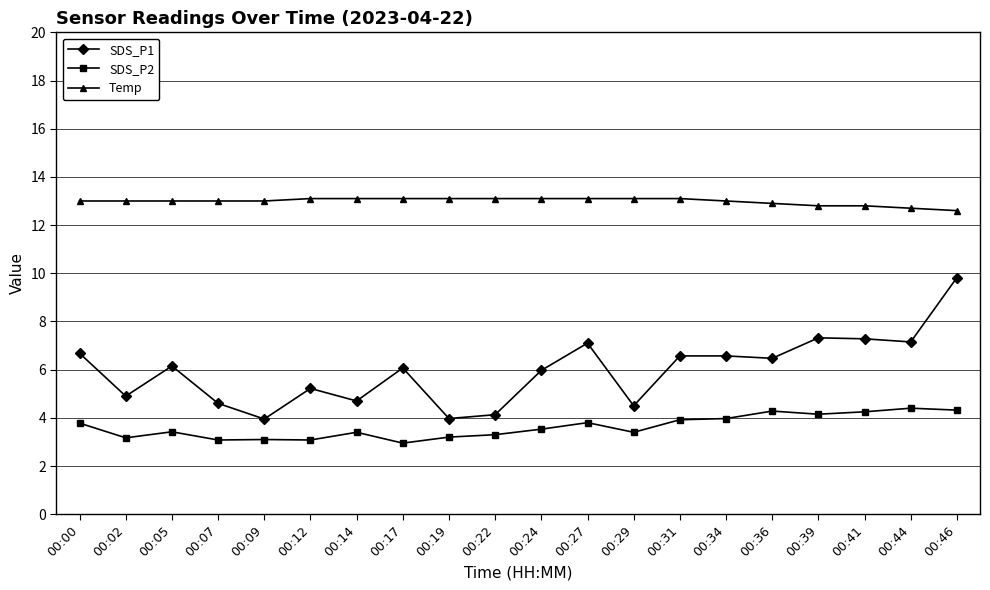

What is the total value across all series at 00:29?

21.0